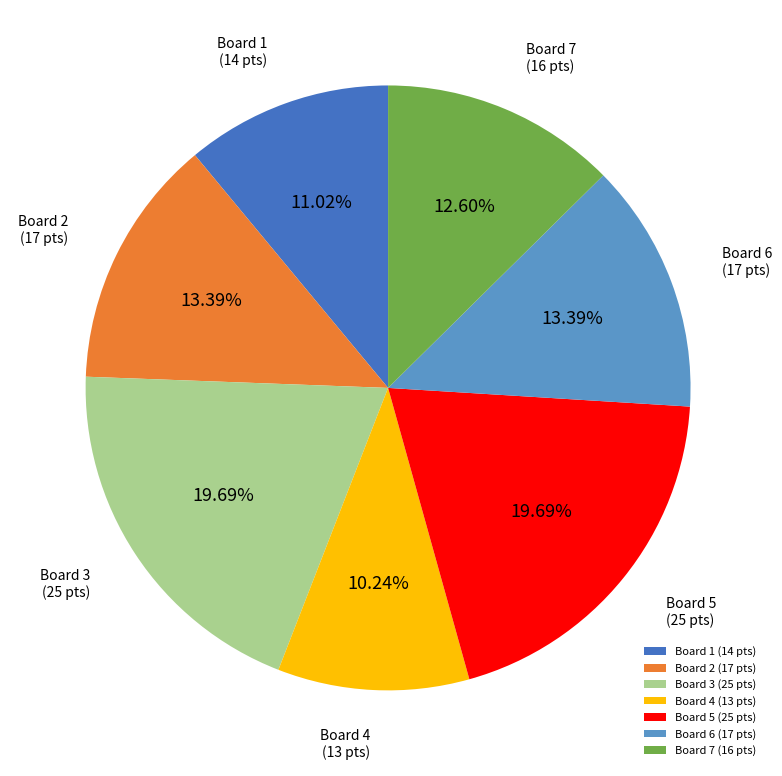

What is the ratio of the value at Board 6 (17 pts) to the value at Board 7 (16 pts)?

1.1